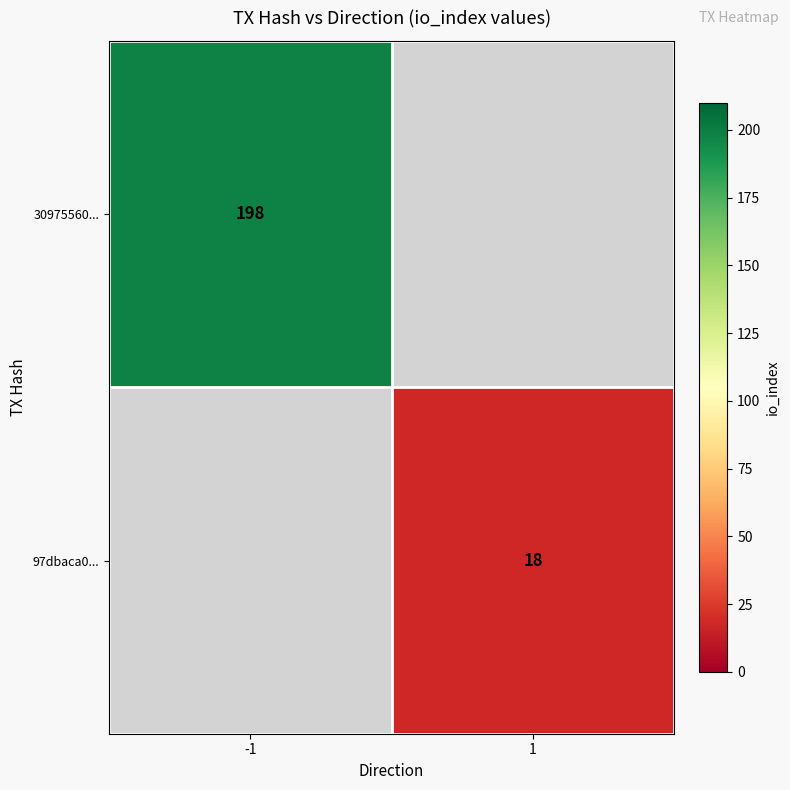

The 30975560... series shows 198 at -1. True or false?

True